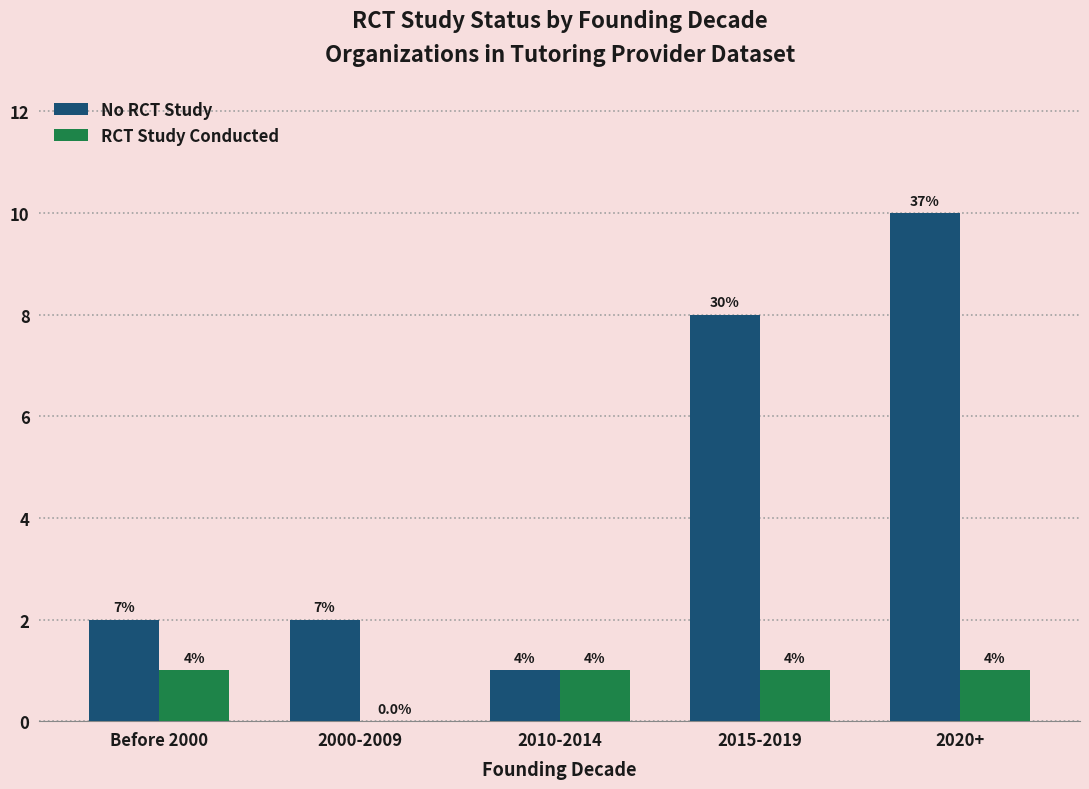

Reading left to right, what are all the values shown in this chart?

No RCT Study: Before 2000=2	2000-2009=2	2010-2014=1	2015-2019=8	2020+=10
RCT Study Conducted: Before 2000=1	2000-2009=0	2010-2014=1	2015-2019=1	2020+=1